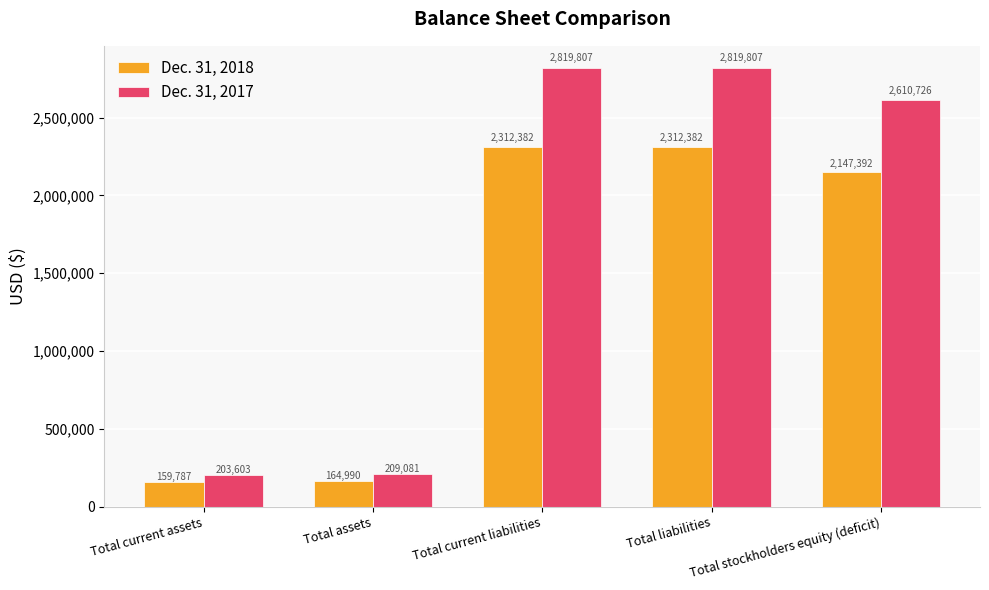

What are all the series names shown in the legend?

Dec. 31, 2018, Dec. 31, 2017